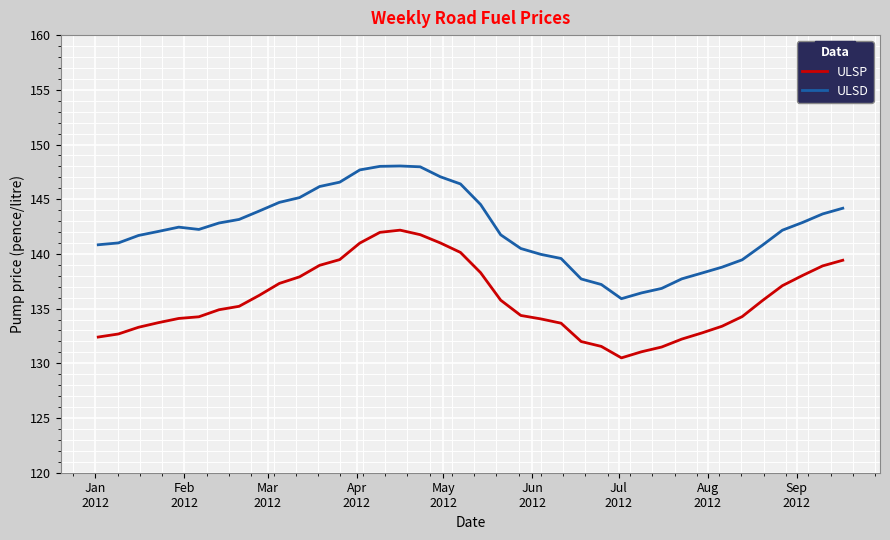

Rank the series by their maximum value, from lowest to highest.

ULSP, ULSD